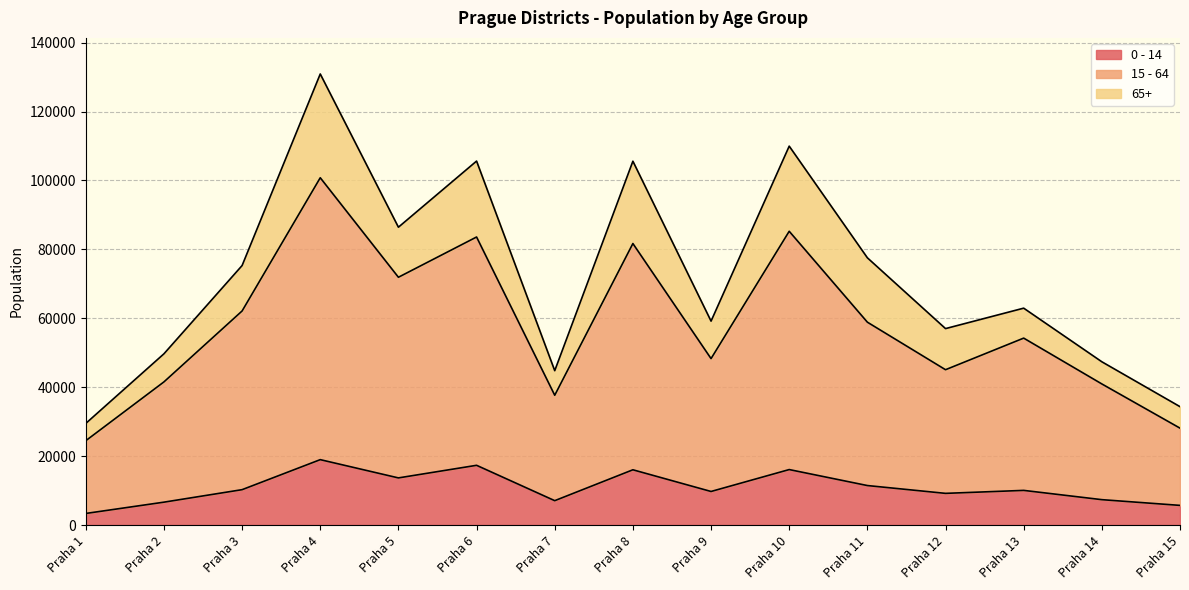

How many lines are shown in the chart?

3